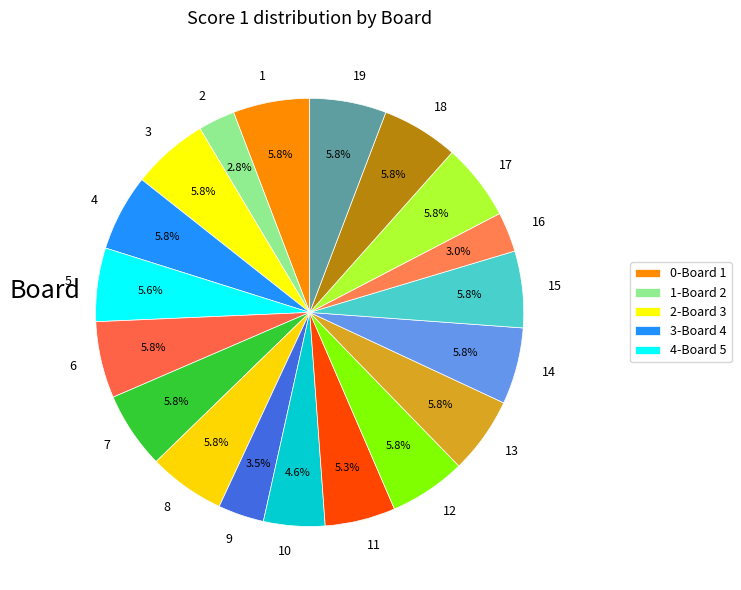

Approximately how many times larger is the value at 5 compared to 4?

1.0